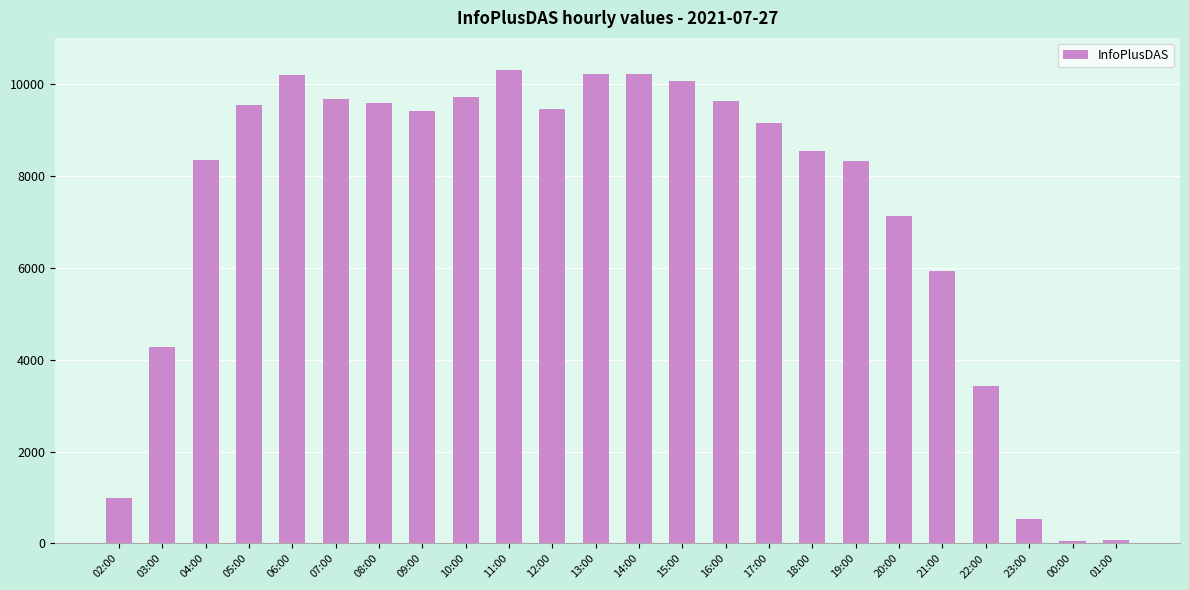

Approximately how many times larger is the value at 21:00 compared to 23:00?

11.0